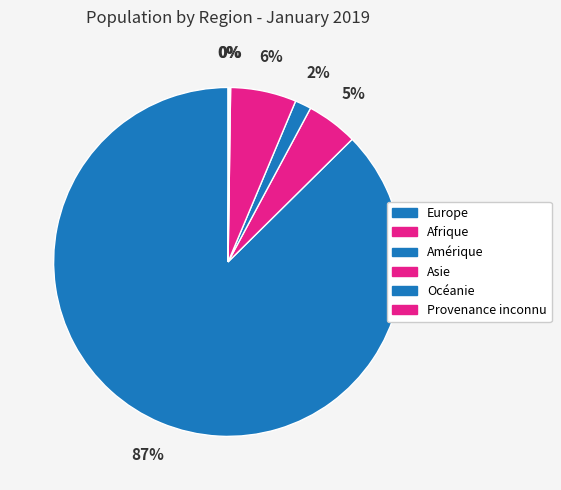

Which has a higher value, Europe or Amérique?

Europe